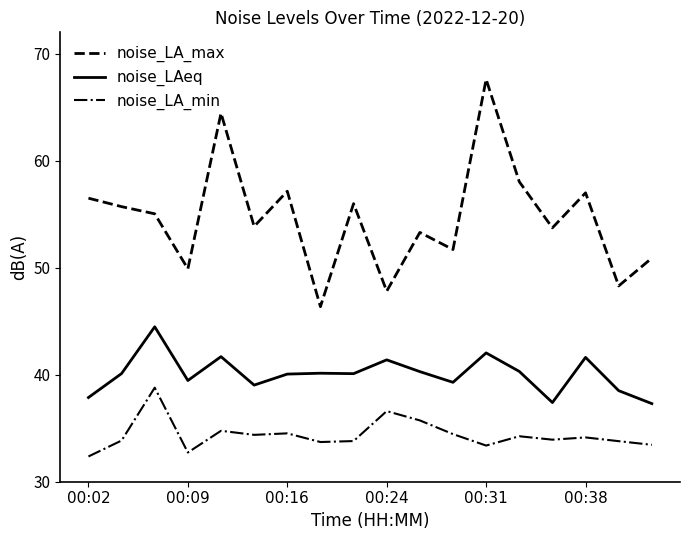

List the series in order of their peak value, lowest first.

noise_LA_min, noise_LAeq, noise_LA_max